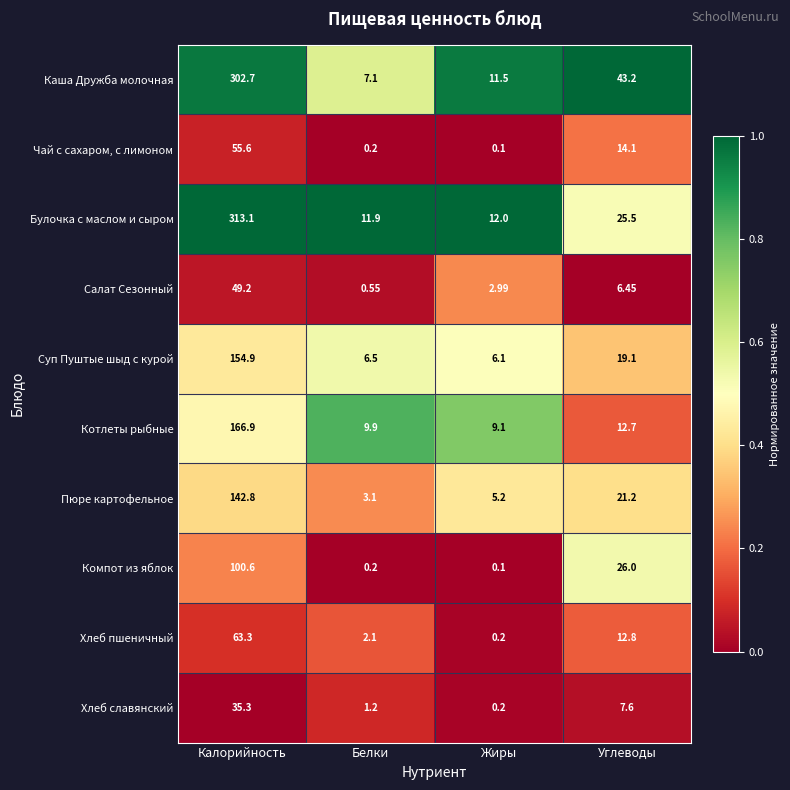

What is the maximum value shown in the chart?

313.1